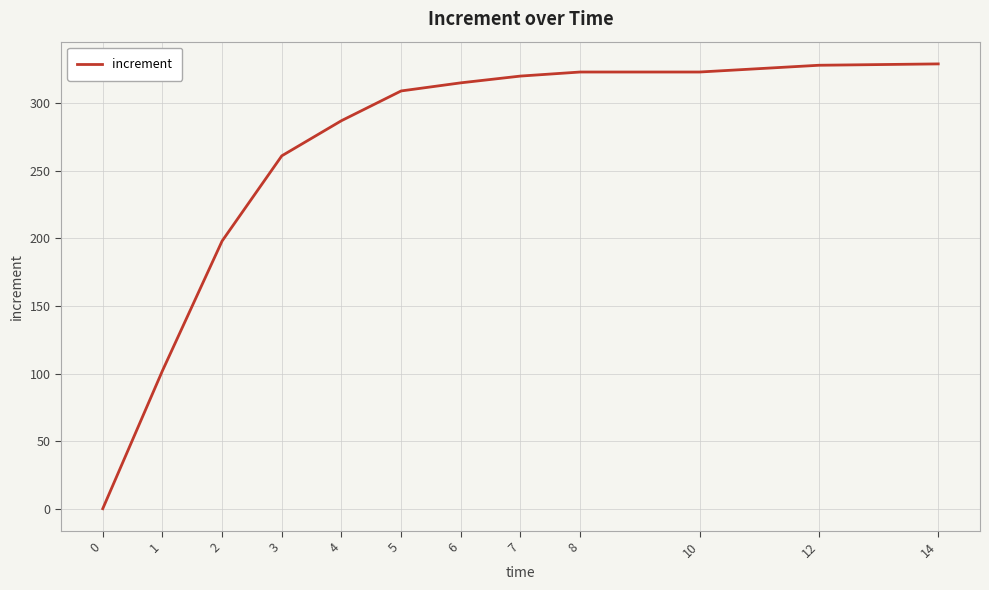

What is the change in value from 3 to 7?

+59